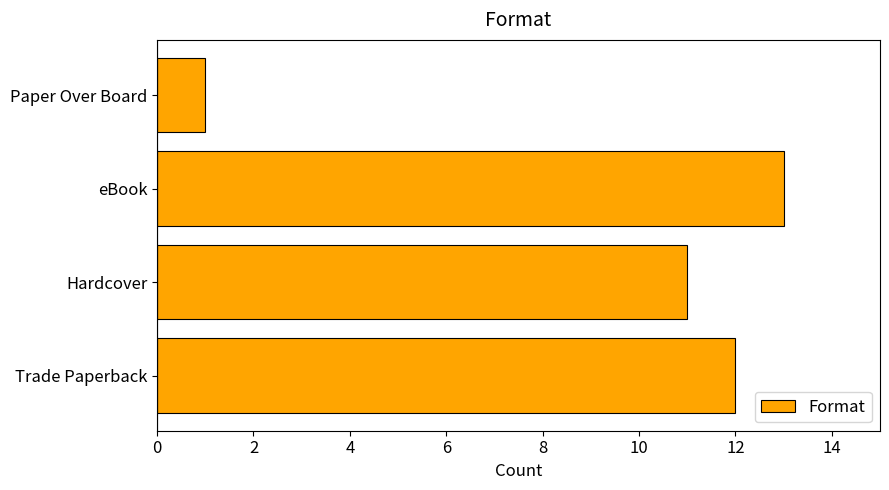

List the labels in order of value, smallest first.

Paper Over Board, Hardcover, Trade Paperback, eBook